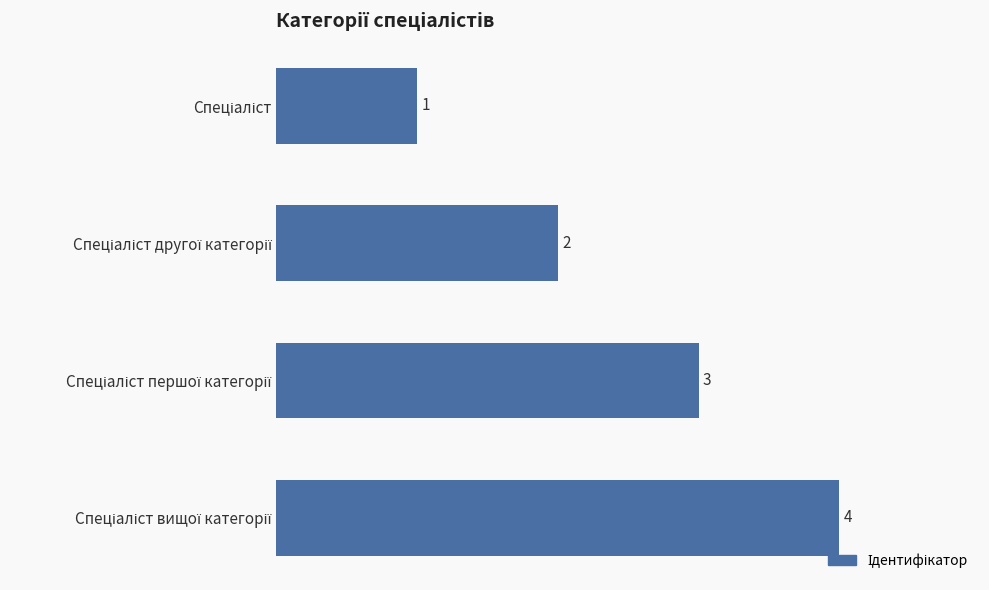

What is the sum of all values?

10